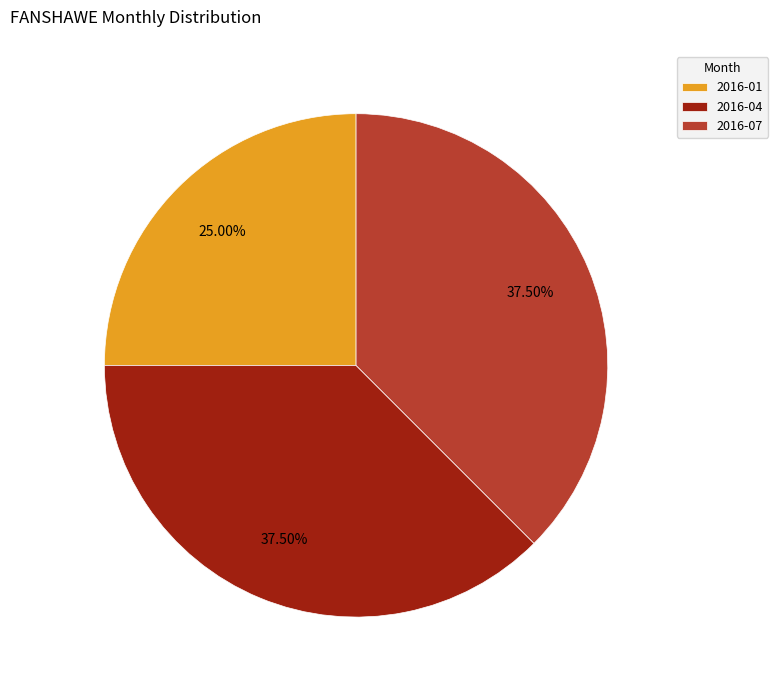

Is 2016-01 the majority of the pie?

No